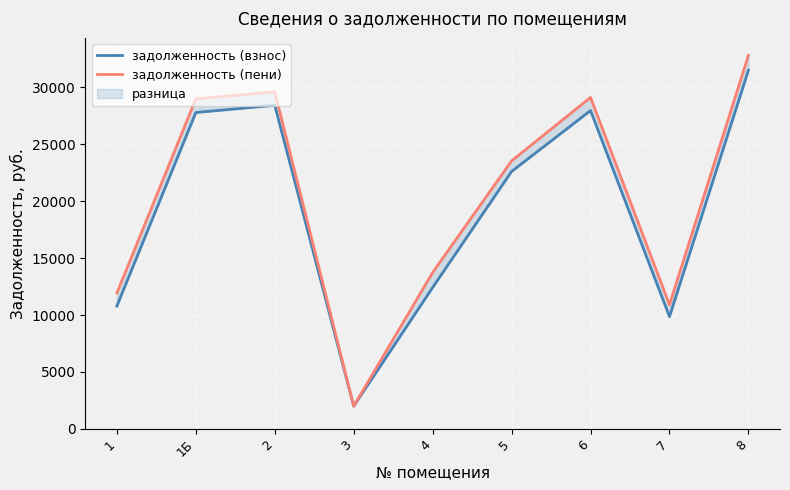

What is the difference between the highest and lowest values at 1?

1142.4